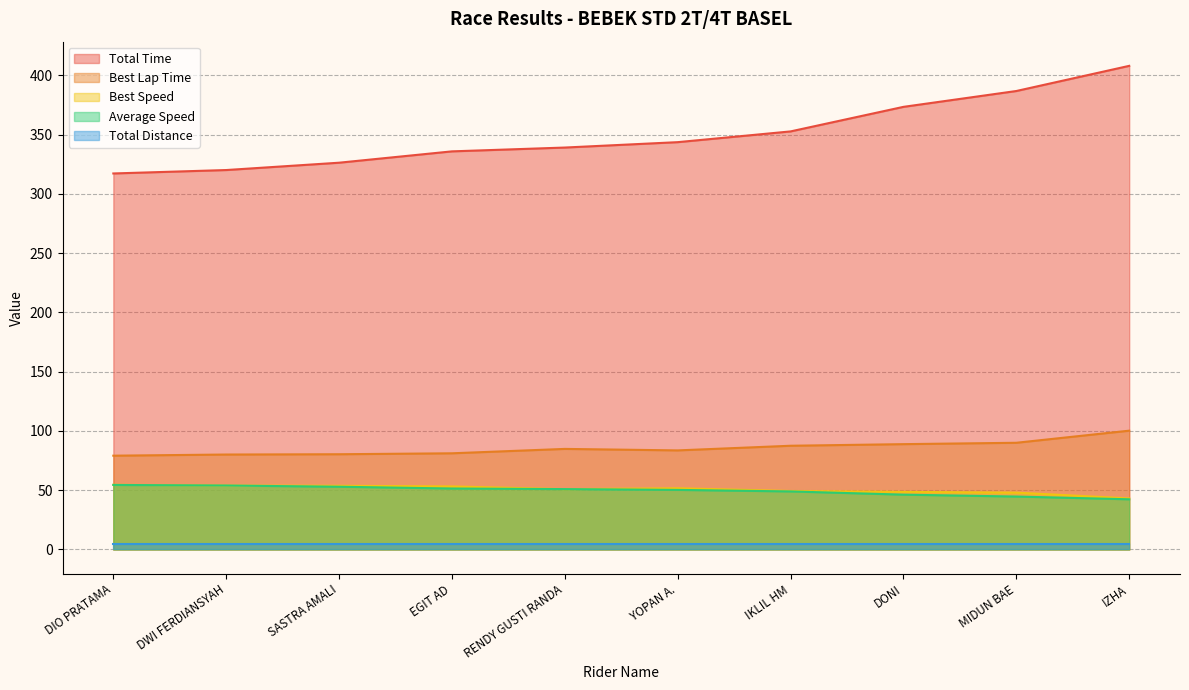

Between SASTRA AMALI and DWI FERDIANSYAH, which is larger?

SASTRA AMALI